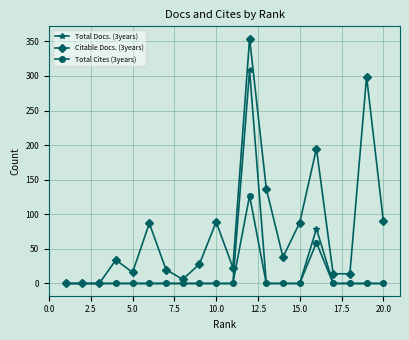

Does the chart have visible grid lines?

Yes